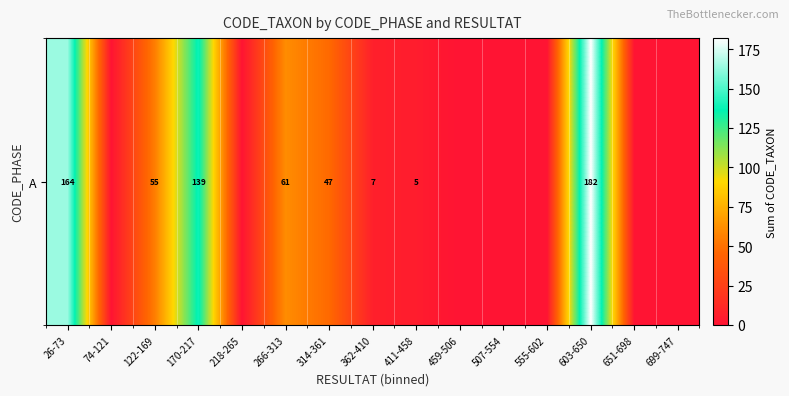

Rank the categories by value from highest to lowest.

603-650, 26-73, 170-217, 266-313, 122-169, 314-361, 362-410, 411-458, 74-121, 218-265, 459-506, 507-554, 555-602, 651-698, 699-747